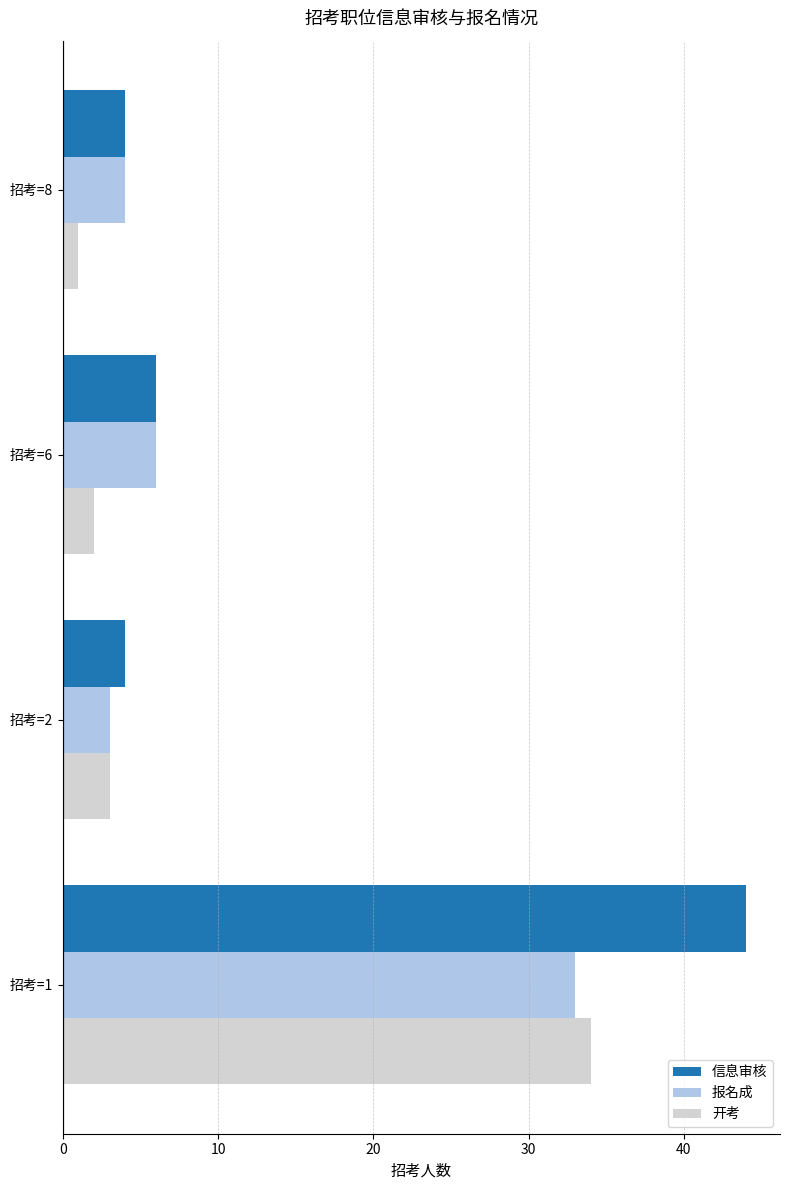

At how many categories does at least one series exceed 24?

1